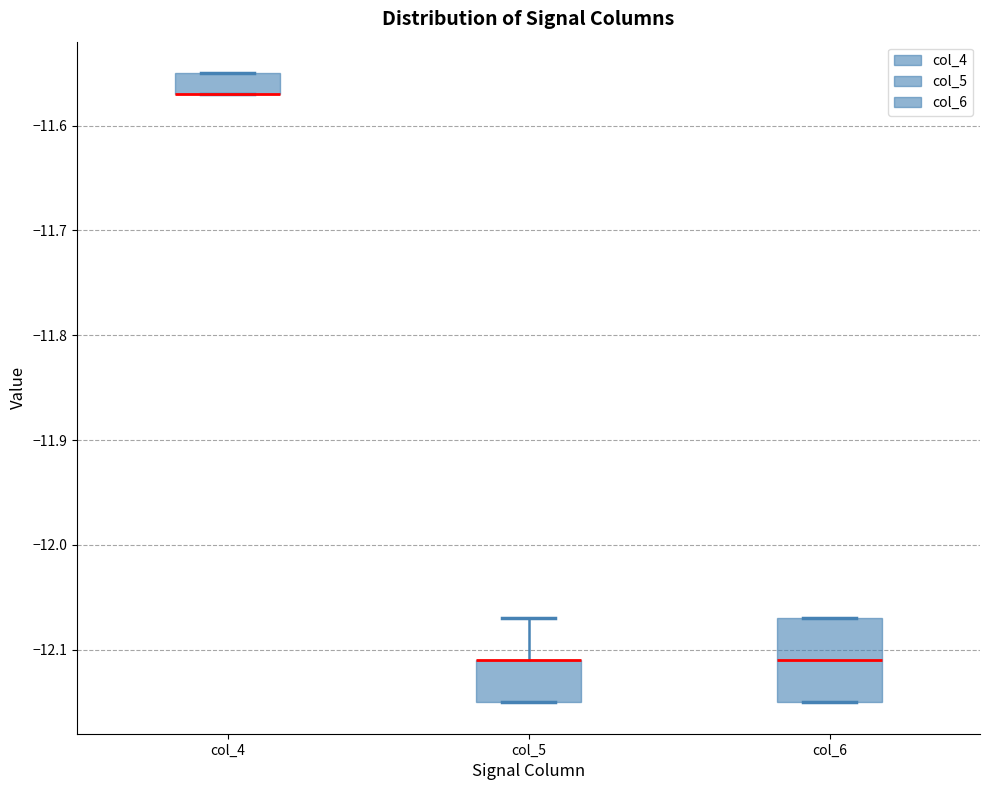

Reading left to right, transcribe this box plot: for each box, give where its median line is, the range the box spans, and where its two whiskers end, as read against the y-axis. The values are not printed on the chart, so give them approximately, as read against the axis.

col_4: median -11.57 (drawn on the box's lower edge), box -11.57 to -11.55, whiskers -11.57 to -11.55
col_5: median -12.11 (drawn on the box's upper edge), box -12.15 to -12.11, whiskers -12.15 to -12.07
col_6: median -12.11, box -12.15 to -12.07, whiskers -12.15 to -12.07